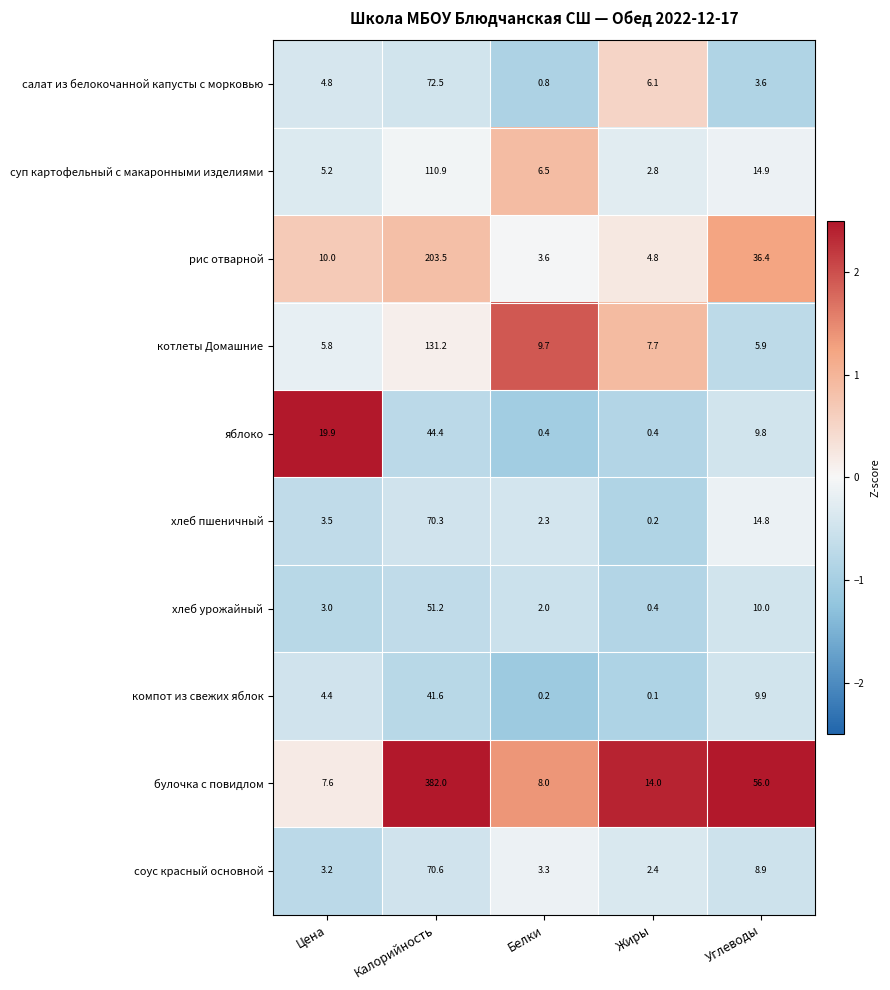

What is the lowest value of the хлеб урожайный series?

0.4